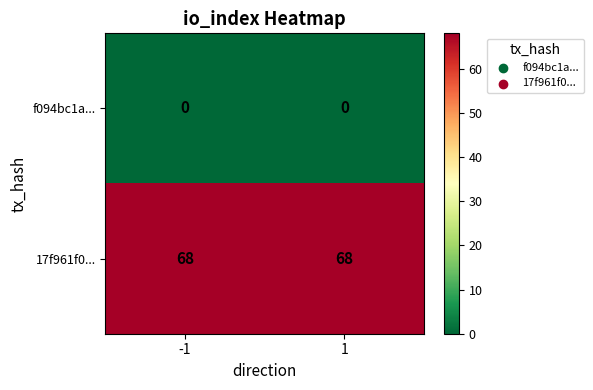

What is the maximum value shown in the chart?

68